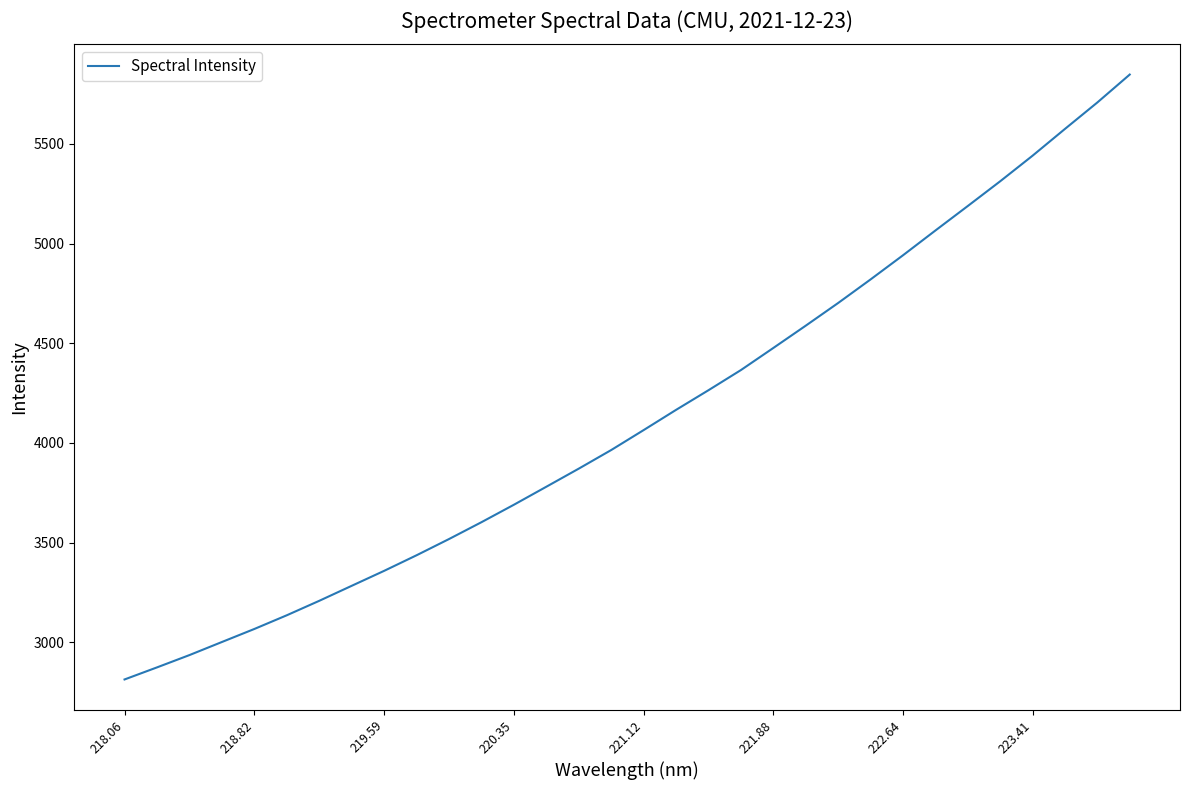

What is the difference between the maximum and minimum values?

3034.2